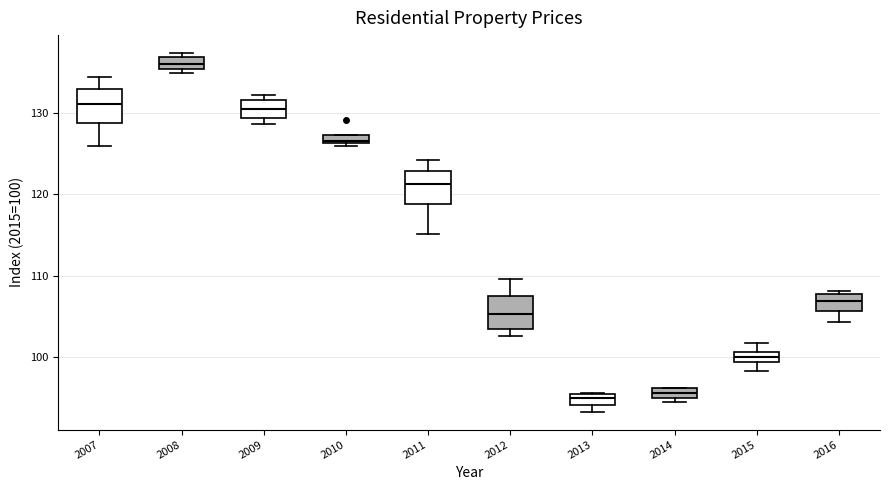

Where does the lower whisker of the box at x = 2011 end on the y-axis? The values are not printed on the chart, so give them approximately, as read against the axis.

115